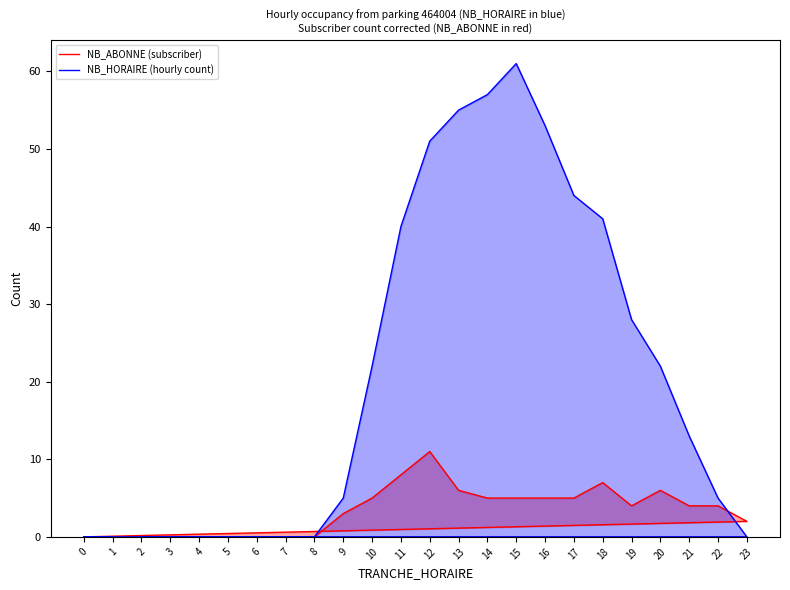

What is the total value across all series at 14?

62